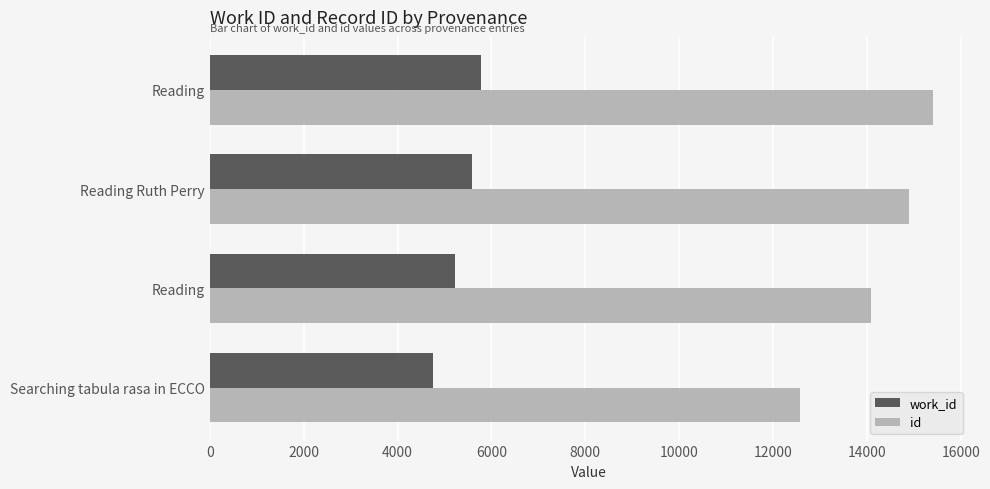

What is the value of the work_id bar at the 2nd from the left?

5229